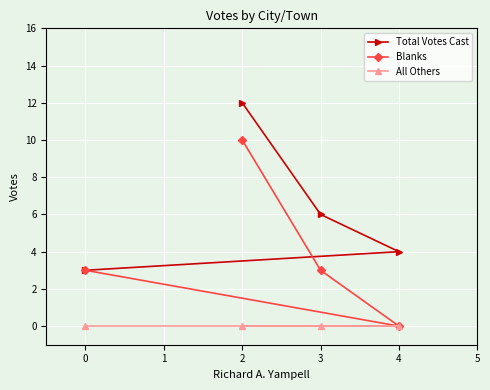

Is this an area chart (filled region under the line)?

No